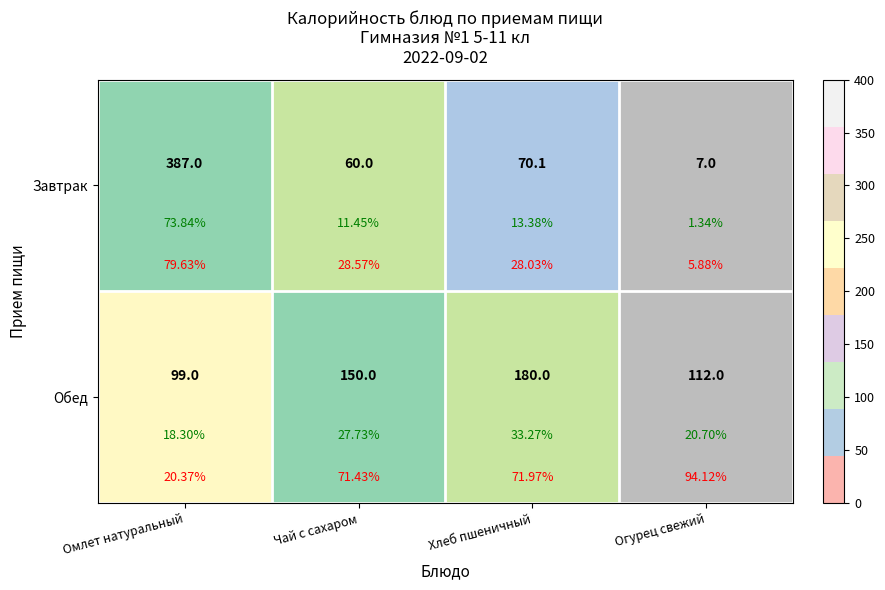

What is the smallest value displayed?

7.0